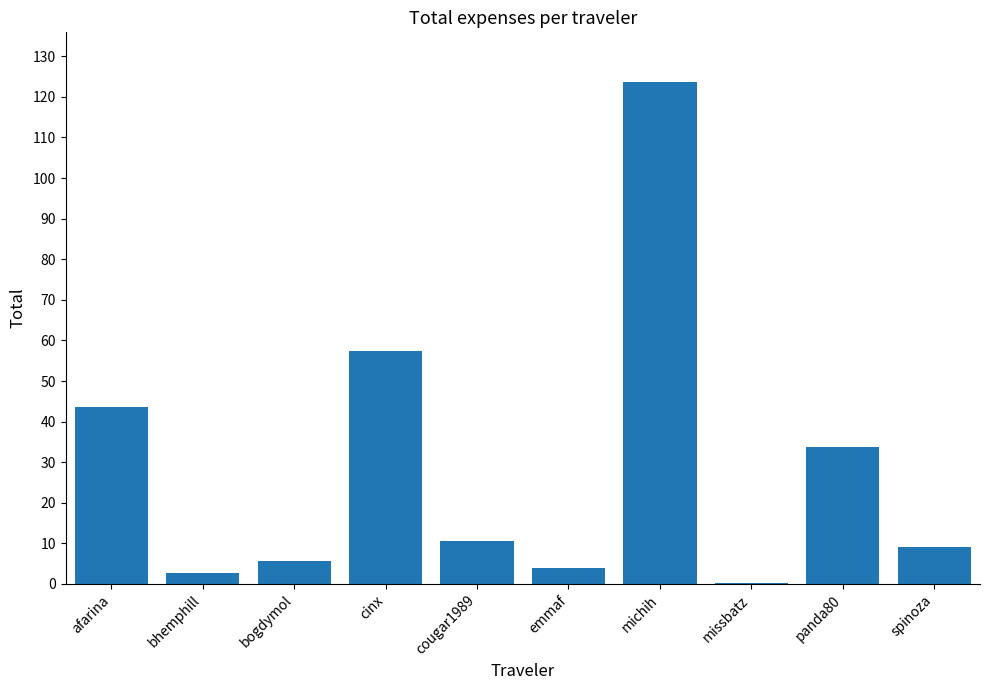

What is the sum of the values at michih and spinoza?

132.8